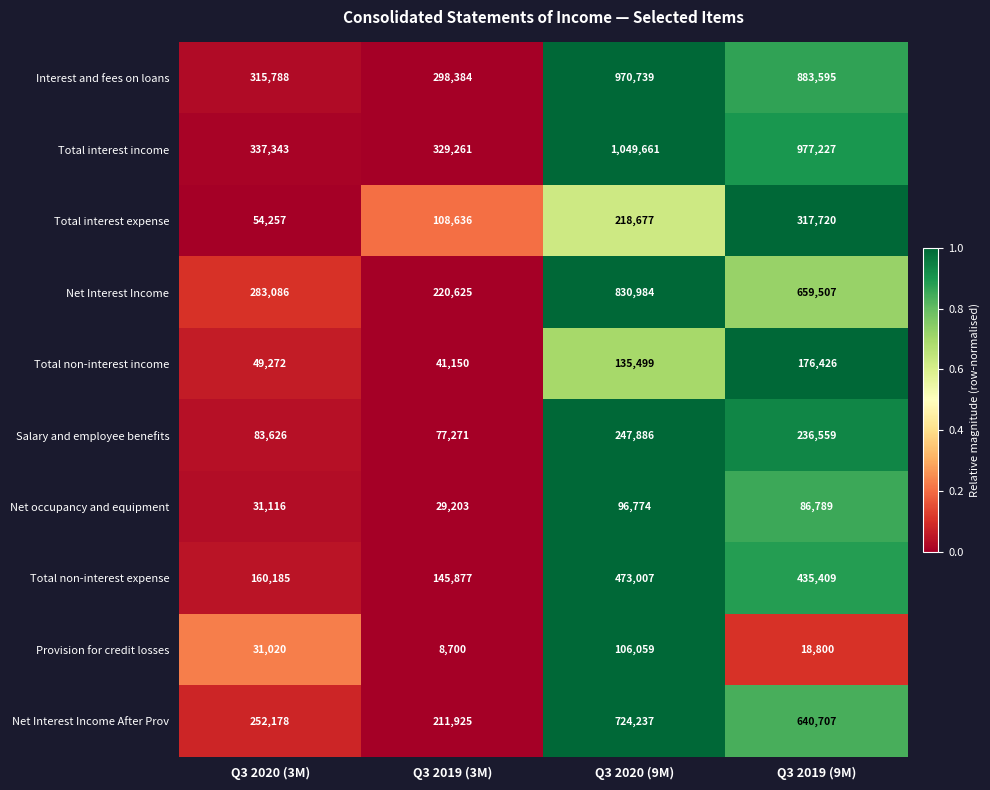

Which series has the largest total across all categories?

Total interest income